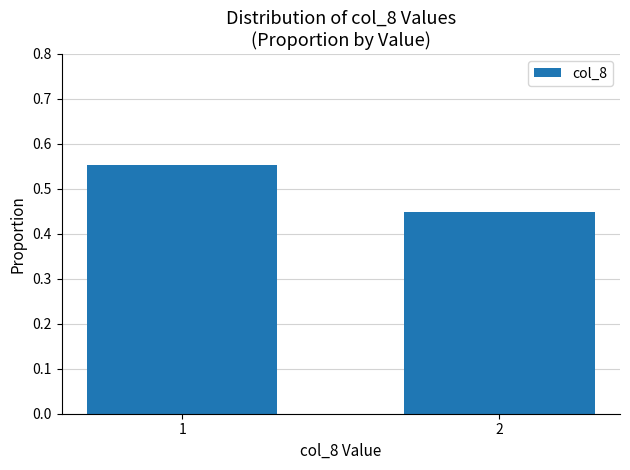

What is the average value?

0.5